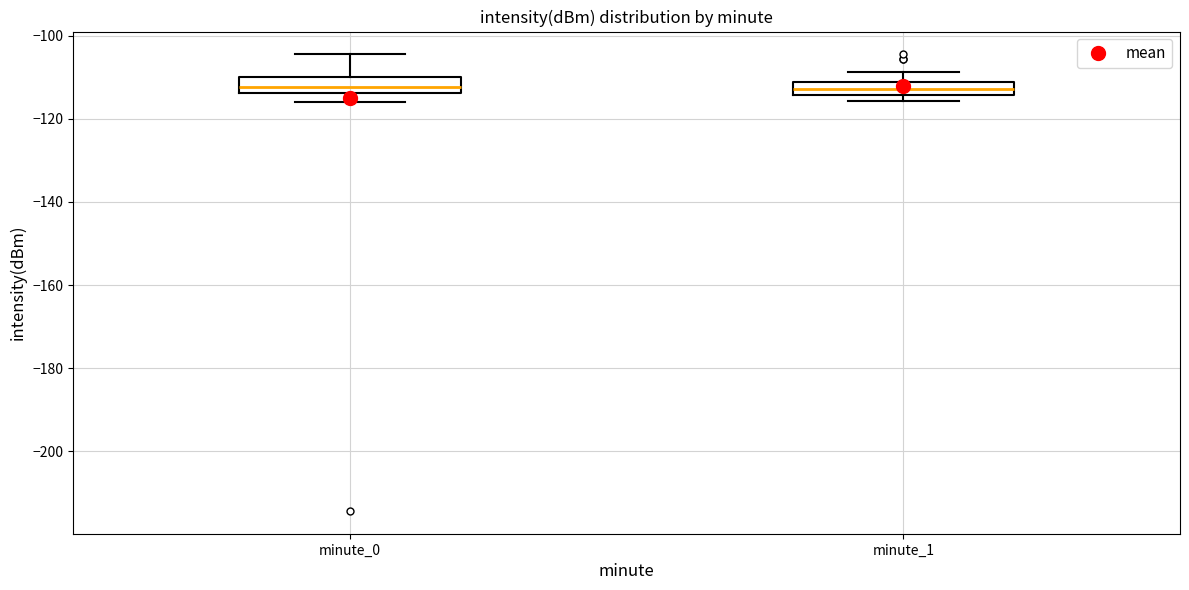

Reading left to right, transcribe this box plot: for each box, give where its median line is, the range the box spans, and where its two whiskers end, as read against the y-axis. The values are not printed on the chart, so give them approximately, as read against the axis.

minute_0: median -112, box -114 to -110, whiskers -116 to -104
minute_1: median -112 (inside the box), box -114 to -112, whiskers -116 to -108